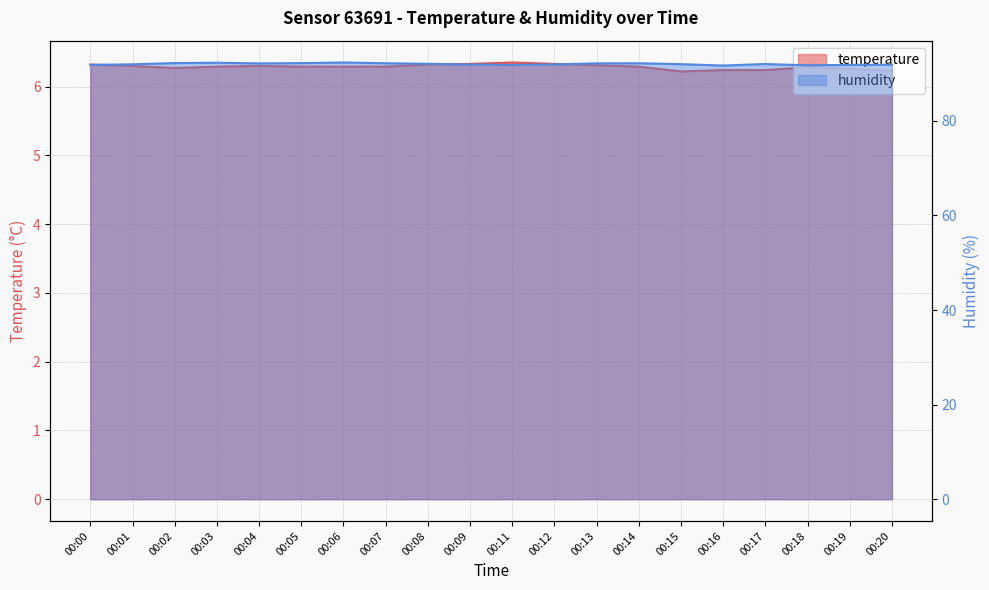

Rank the series at 00:18 from highest to lowest value.

humidity, temperature